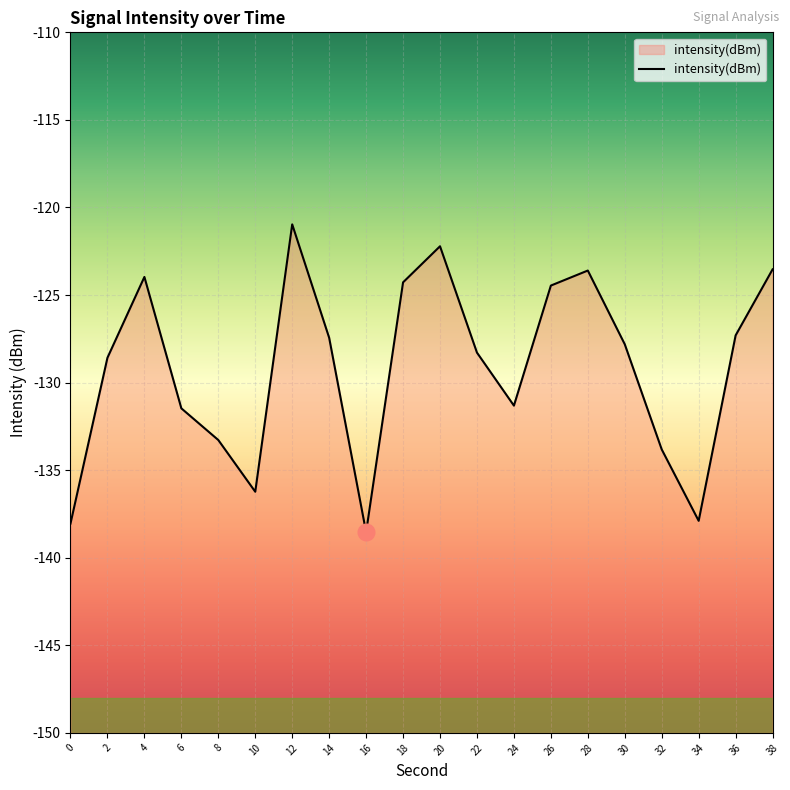

Reading left to right, list all the values displayed in this chart.

-138.0	-128.6	-124.0	-131.5	-133.3	-136.2	-121.0	-127.4	-138.5	-124.3	-122.2	-128.3	-131.3	-124.5	-123.6	-127.8	-133.8	-137.9	-127.3	-123.5